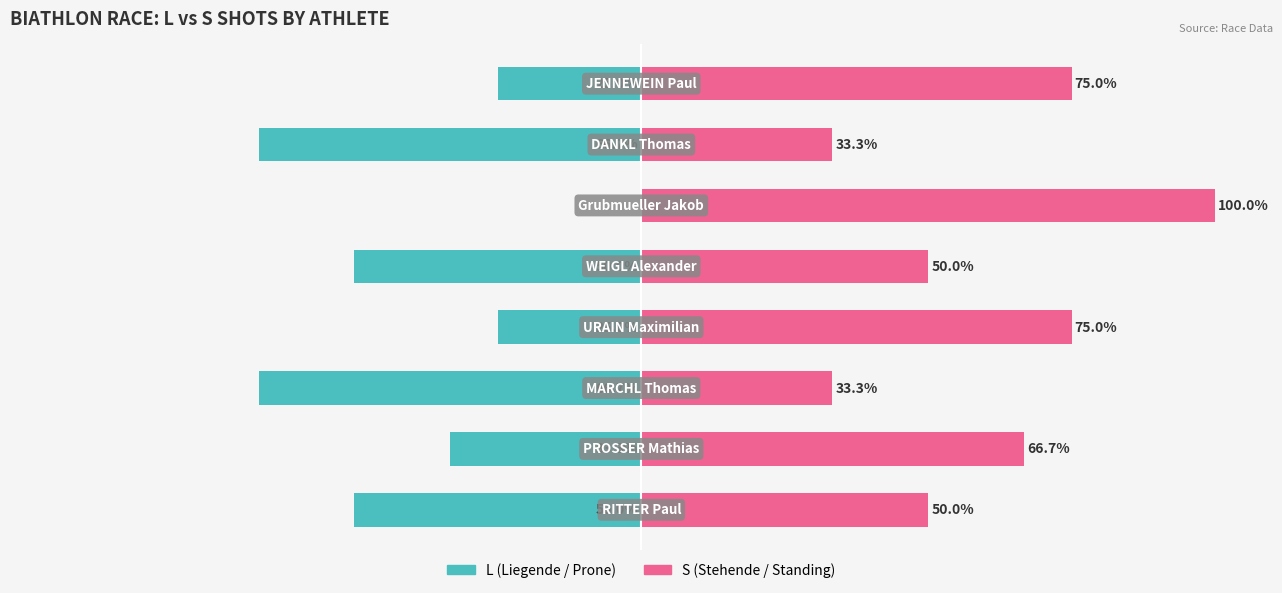

What is the value of the S (Stehende) bar at the 7th from the left?

33.3